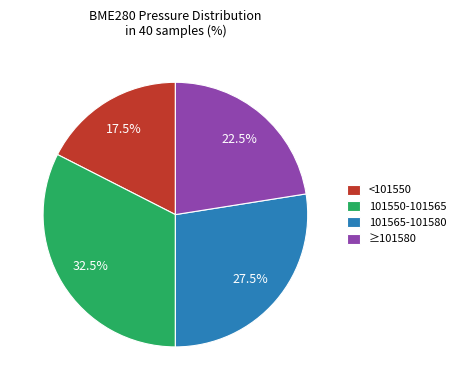

To the nearest percent, what is the average slice percentage?

25%